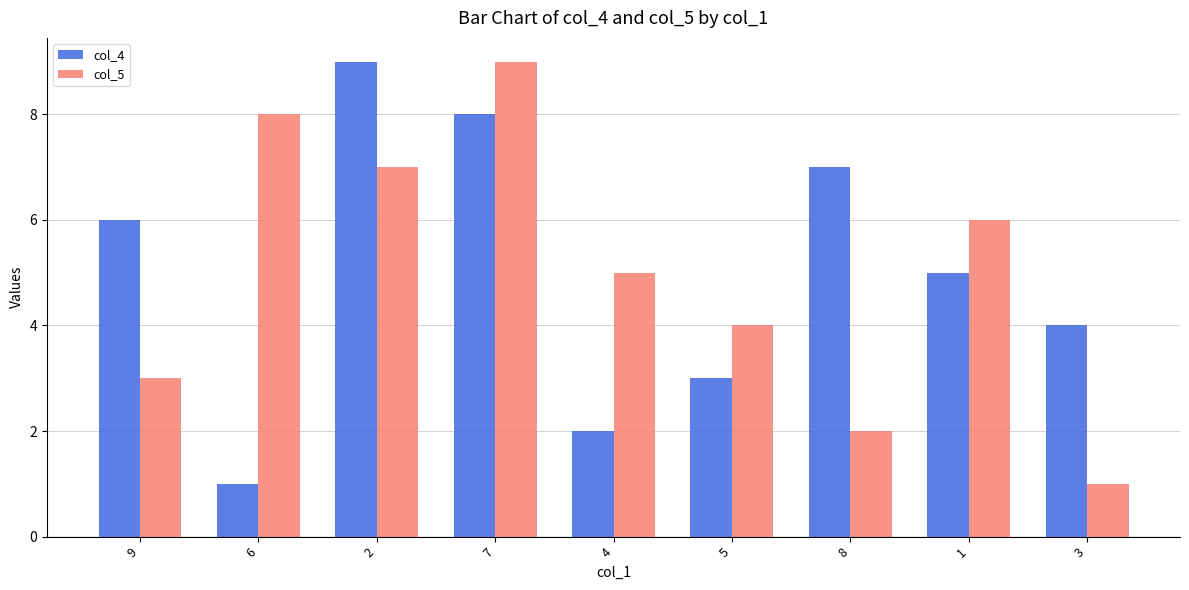

Reading right to left, transcribe all the data shown in this chart.

col_4: 4	5	7	3	2	8	9	1	6
col_5: 1	6	2	4	5	9	7	8	3